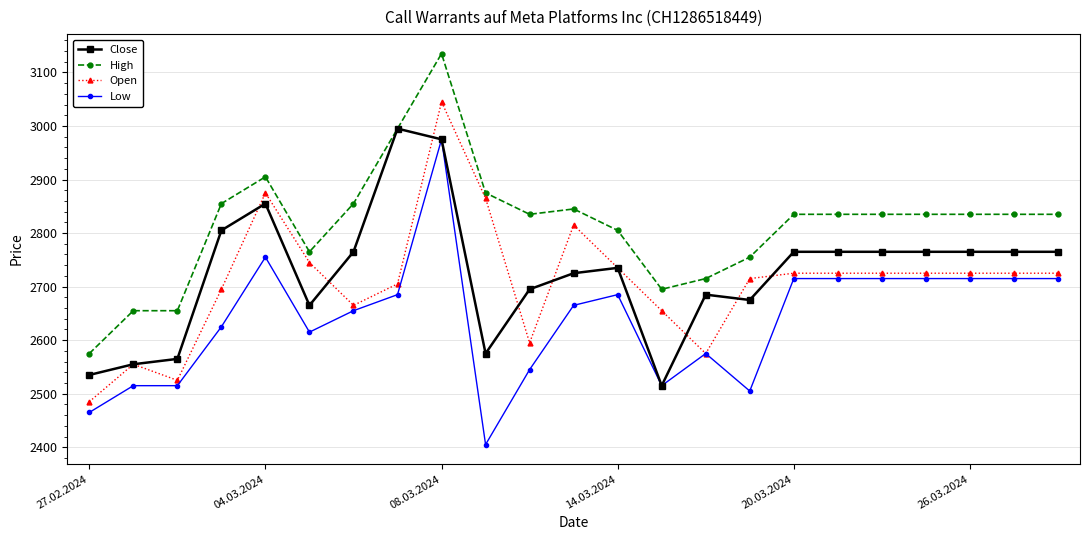

How many distinct data groups are displayed?

4